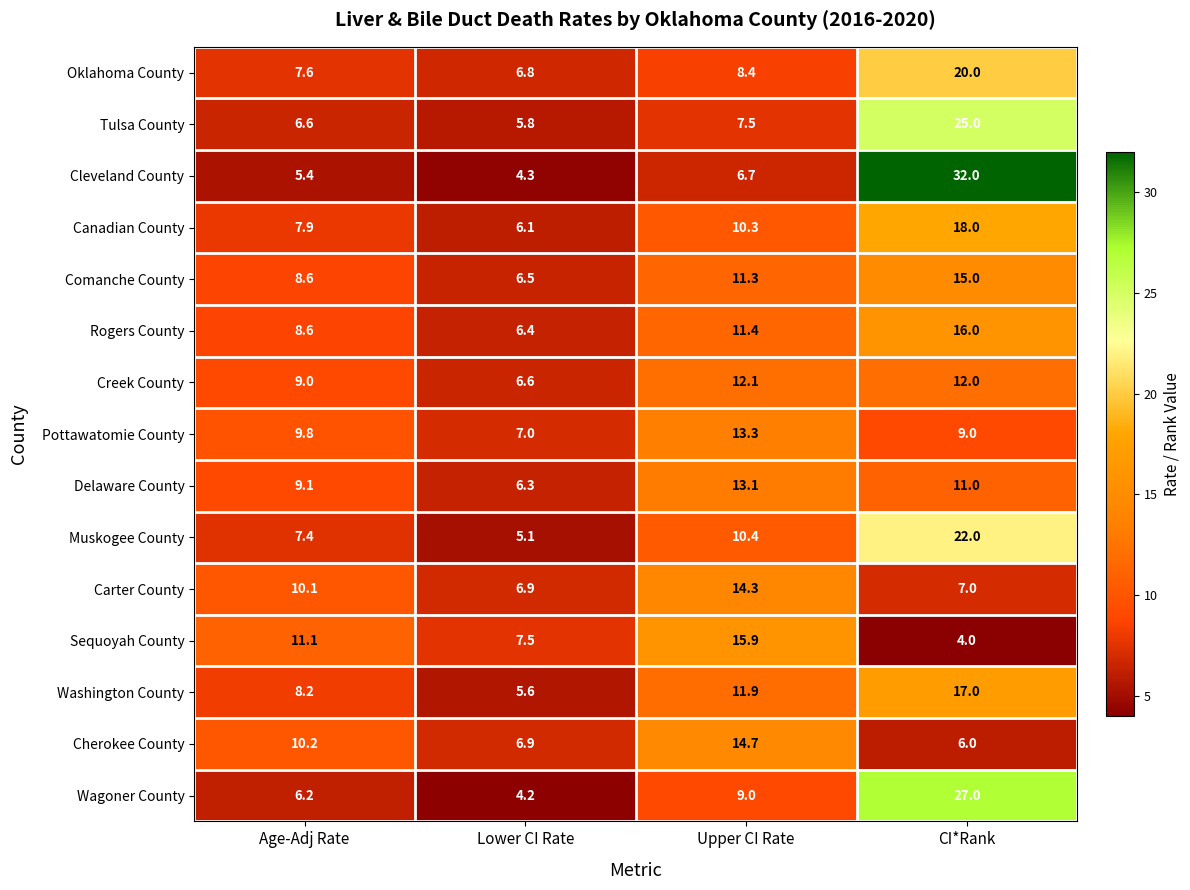

Rank the series by their maximum value, from lowest to highest.

Creek County, Delaware County, Pottawatomie County, Carter County, Cherokee County, Comanche County, Sequoyah County, Rogers County, Washington County, Canadian County, Oklahoma County, Muskogee County, Tulsa County, Wagoner County, Cleveland County